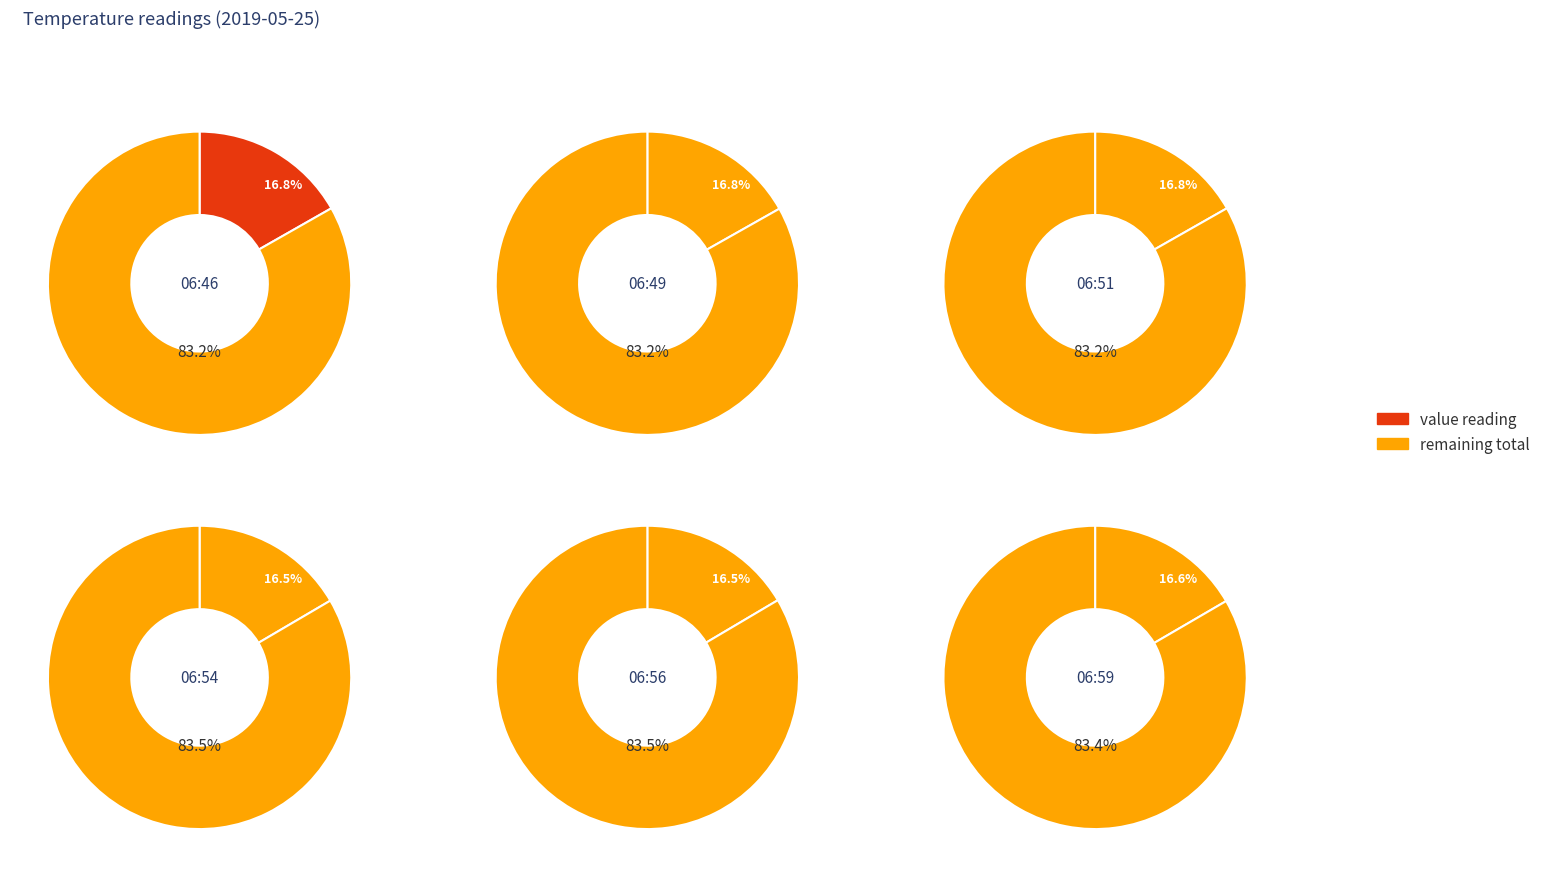

To the nearest percent, what is the average slice percentage?

17%